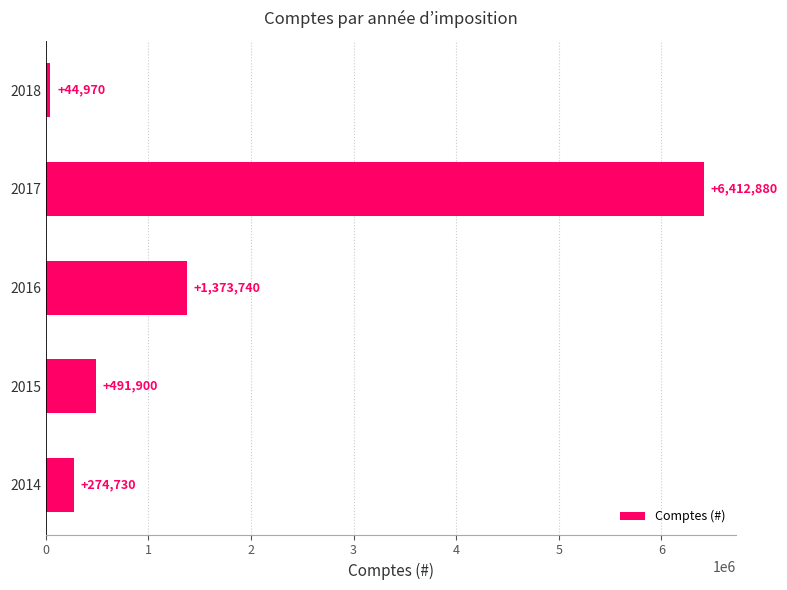

Are the bars grouped side by side (vs. stacked)?

No